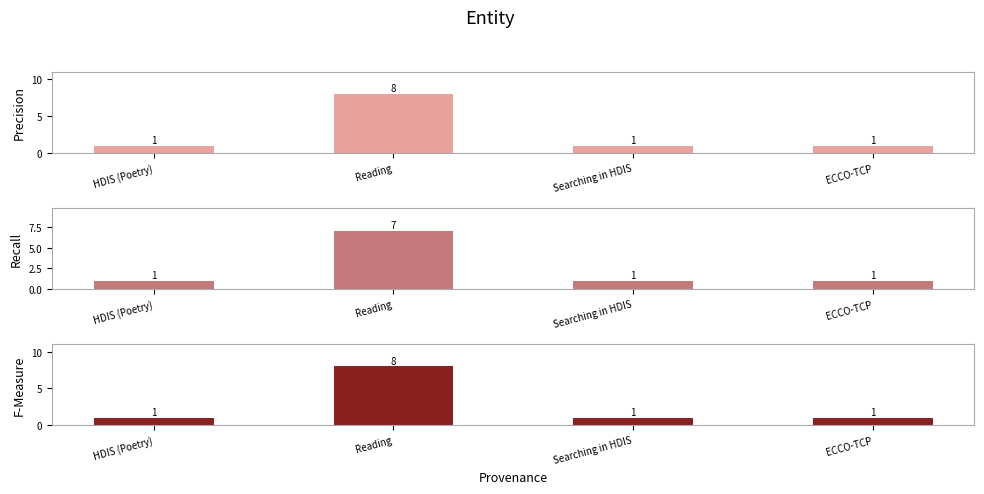

What is the label of the 4th bar from the left?

ECCO-TCP